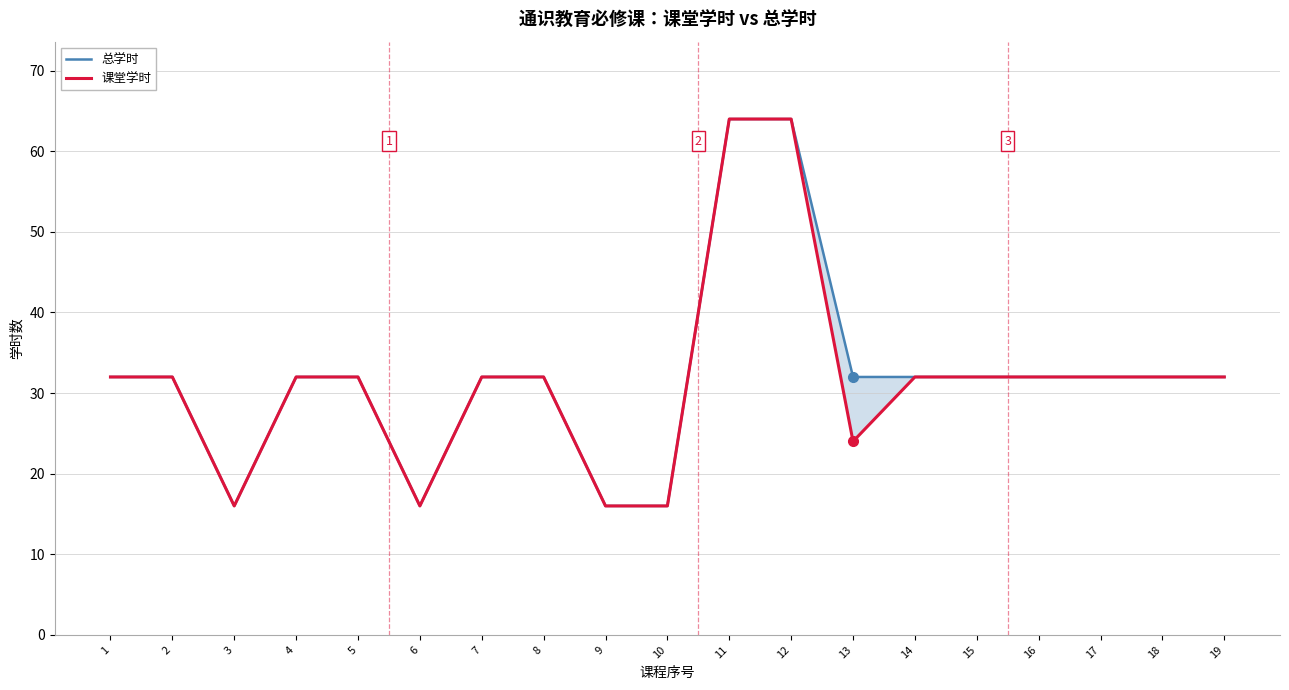

The value of 课堂学时 at 13 is 32. True or false?

False